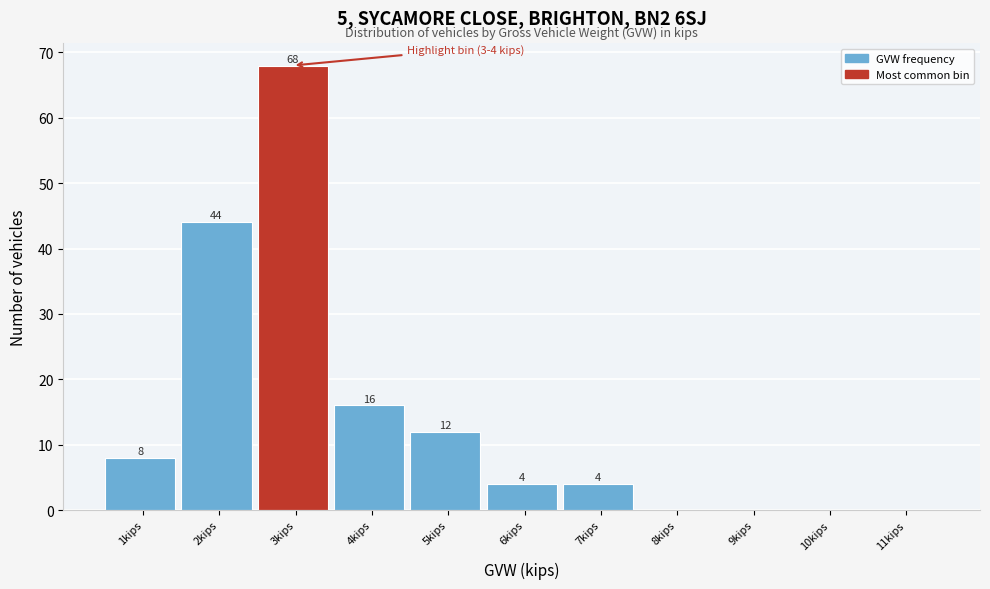

Reading left to right, transcribe all the data shown in this chart.

1kips=8	2kips=44	3kips=68	4kips=16	5kips=12	6kips=4	7kips=4	8kips=0	9kips=0	10kips=0	11kips=0